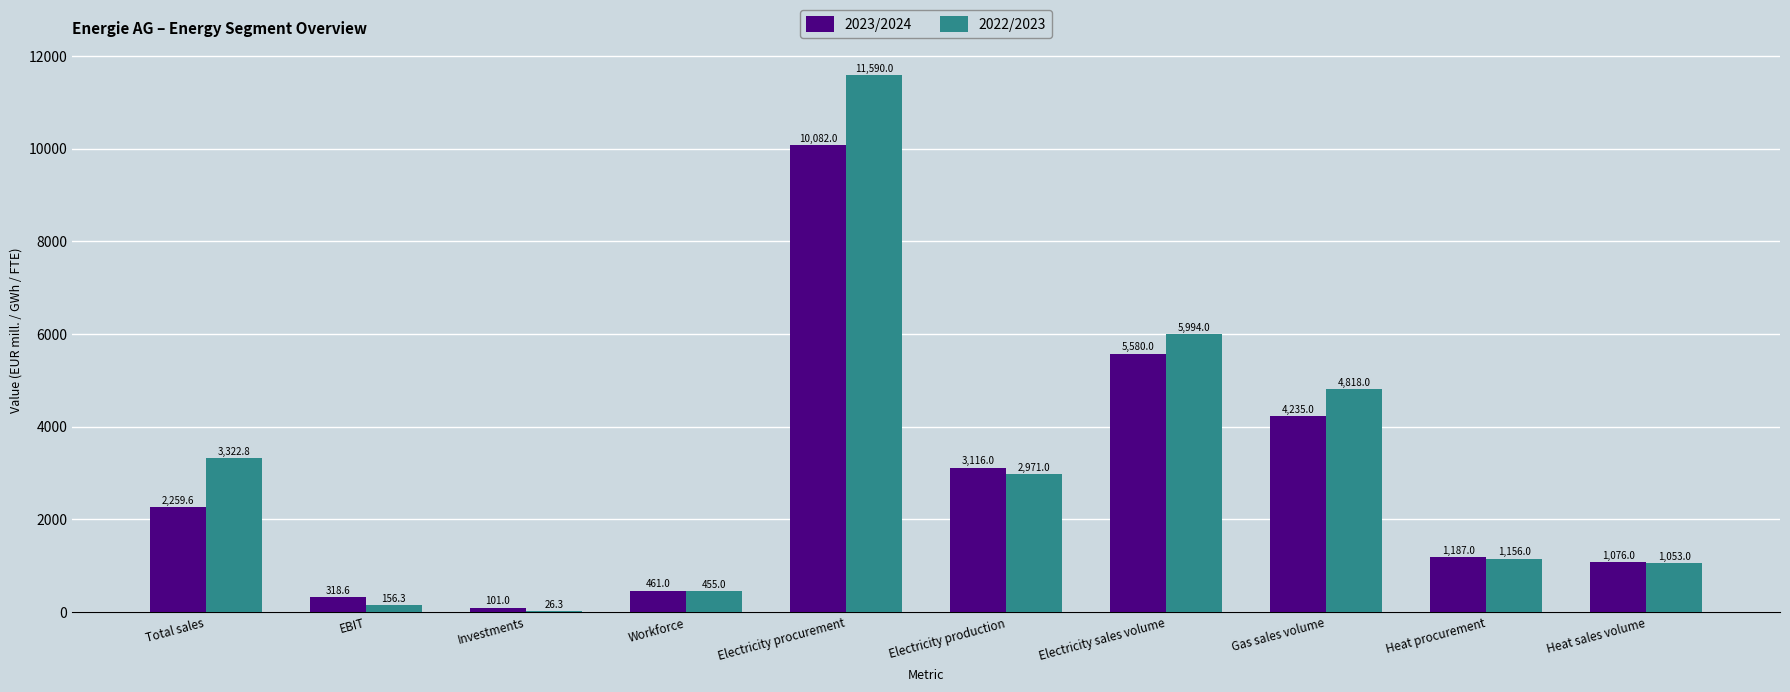

Is the value of 2023/2024 at Electricity production greater than the value of 2022/2023 at Electricity production?

Yes